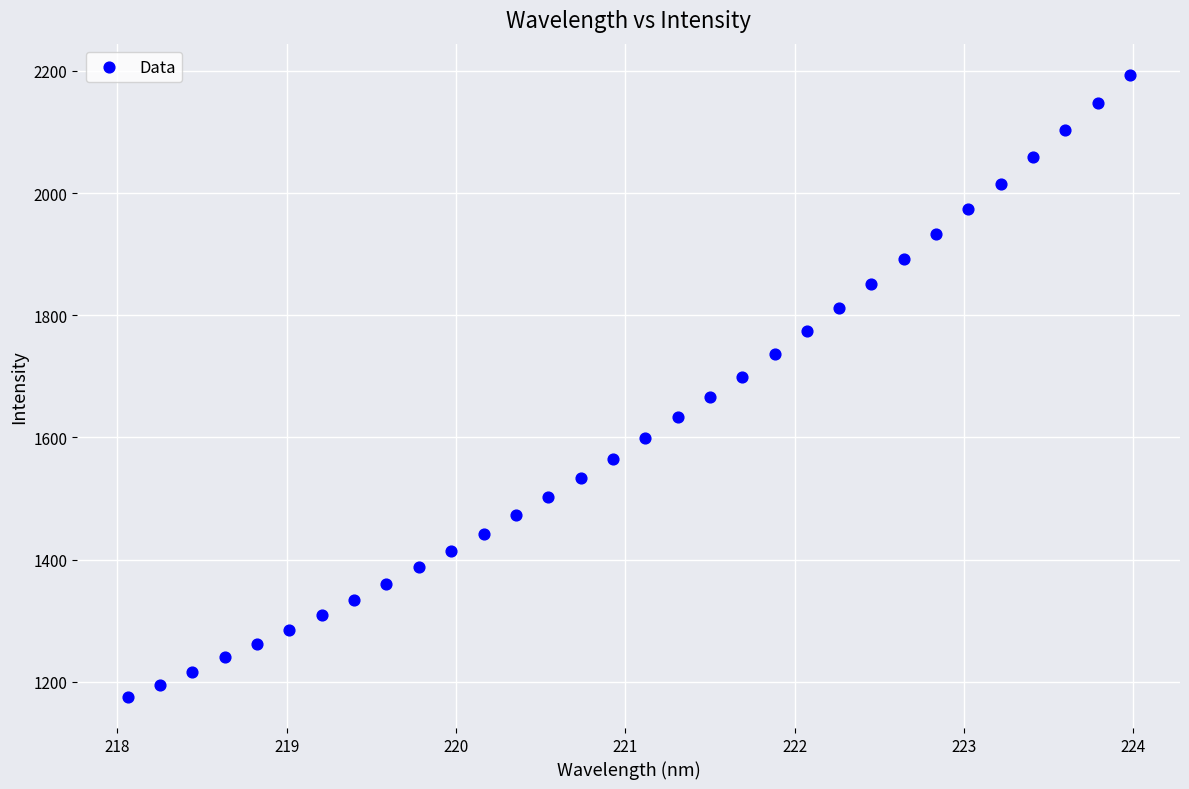

What is the range of Y values (max minus min)?

1018.0